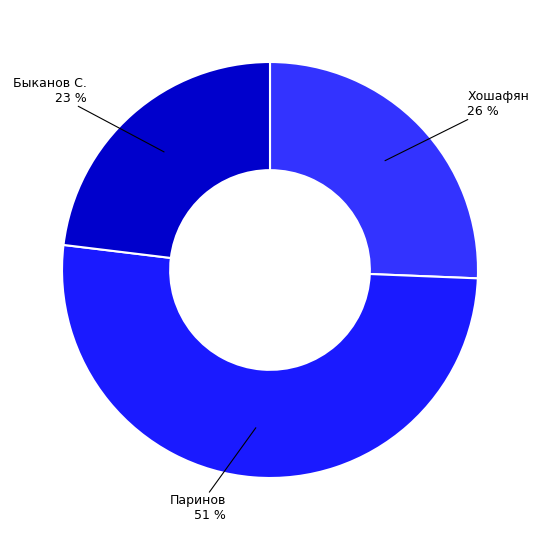

How many slices are in this pie chart?

3